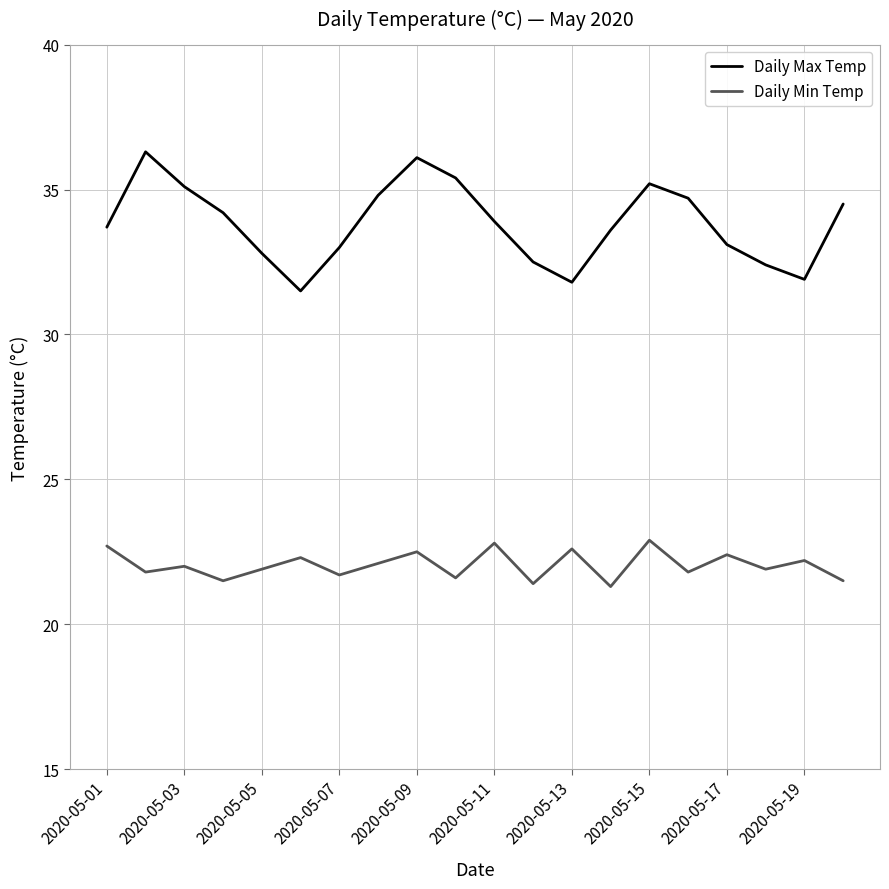

List the series in order of their peak value, highest first.

Daily Max Temp, Daily Min Temp